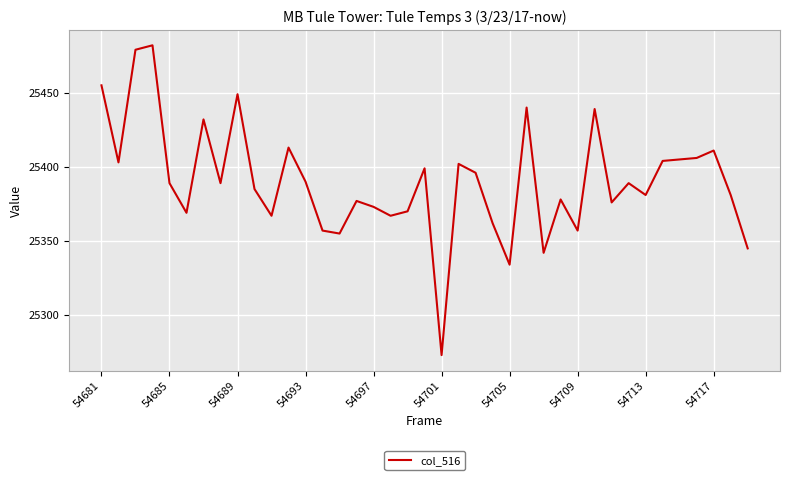

What is the smallest value displayed?

25273